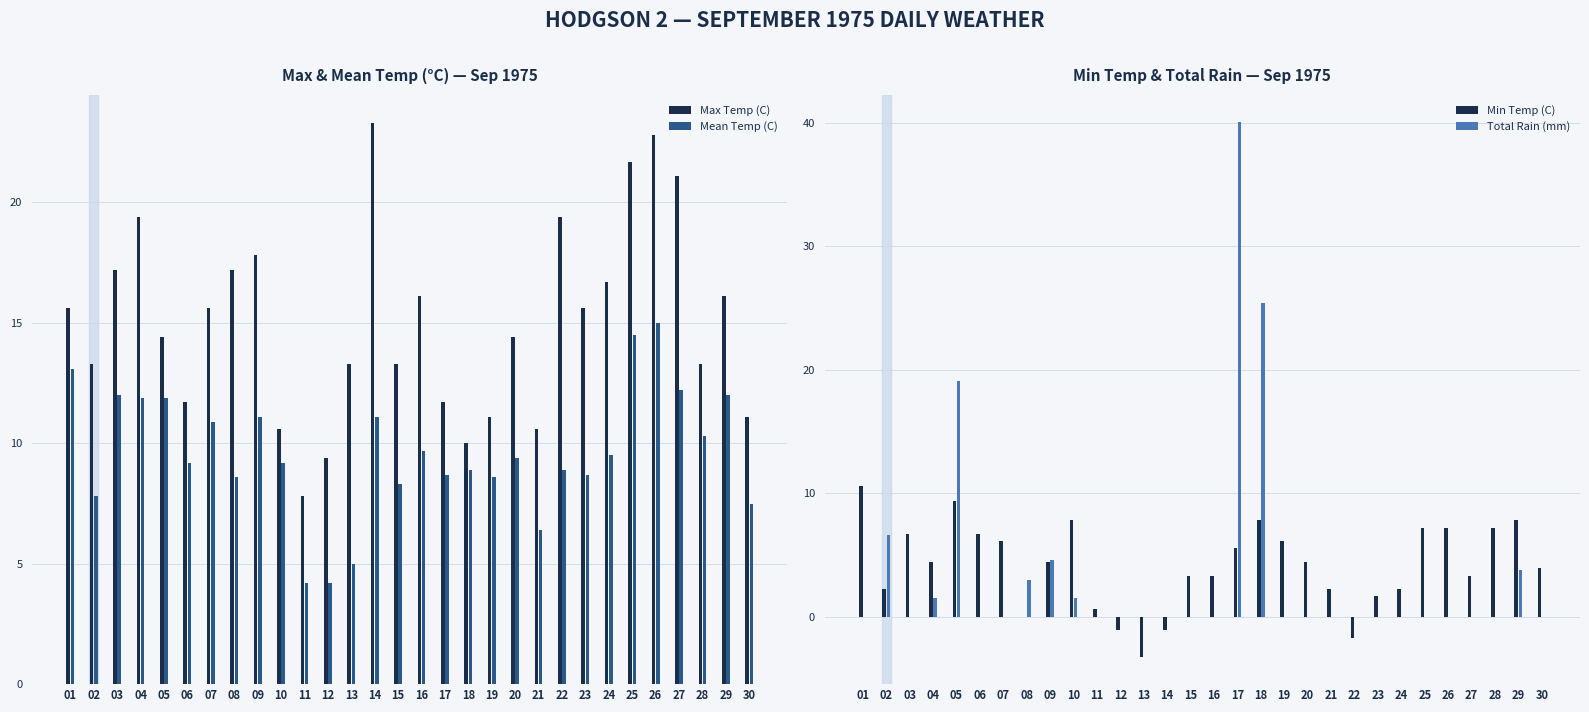

What is the value of the Total Rain (mm) bar at the 5th from the left?

19.1